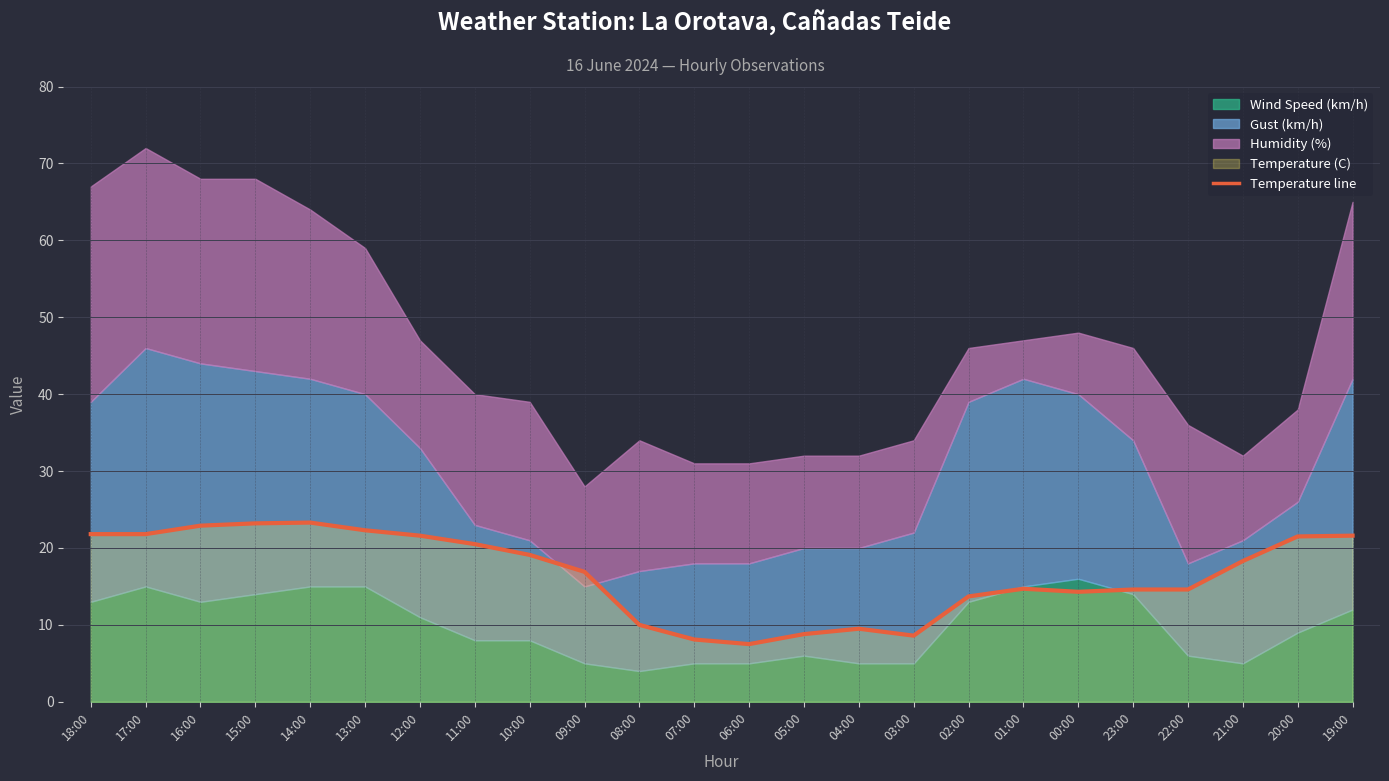

Reading left to right, extract all data points from this chart.

18:00=21.8	17:00=21.8	16:00=22.9	15:00=23.2	14:00=23.3	13:00=22.3	12:00=21.6	11:00=20.5	10:00=19.1	09:00=16.9	08:00=10.0	07:00=8.1	06:00=7.5	05:00=8.8	04:00=9.5	03:00=8.6	02:00=13.7	01:00=14.7	00:00=14.3	23:00=14.6	22:00=14.6	21:00=18.3	20:00=21.5	19:00=21.6